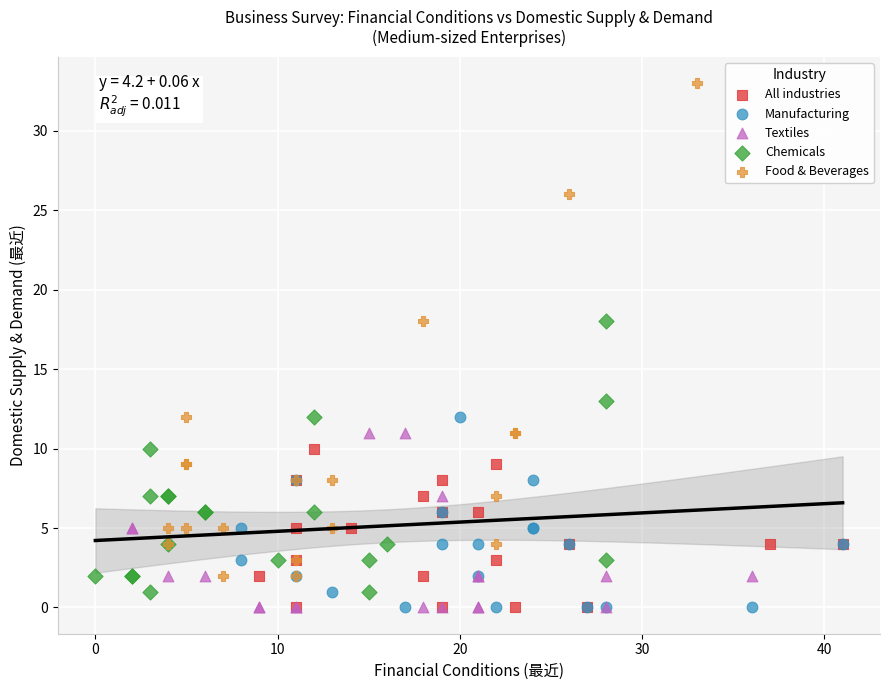

Which series reaches the maximum Y coordinate?

Food & Beverages